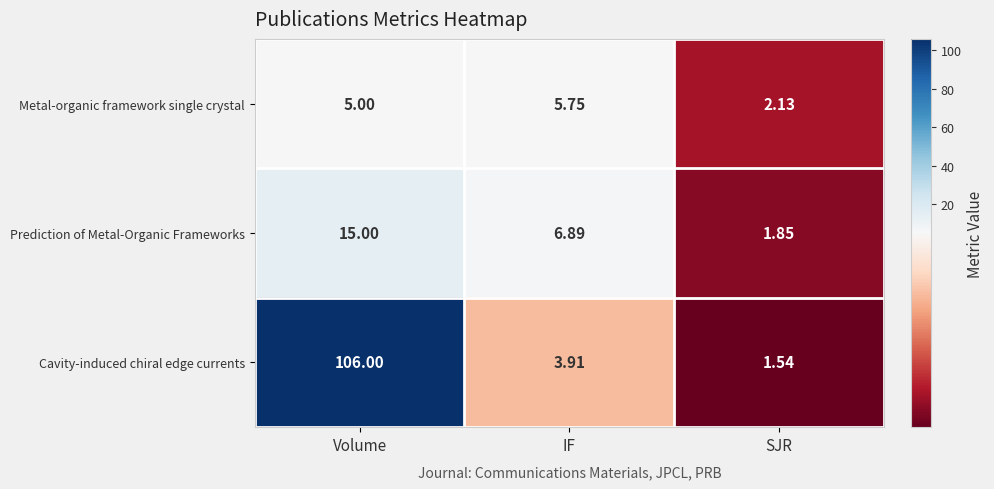

At which label does Prediction of Metal-Organic Frameworks reach its peak?

Volume